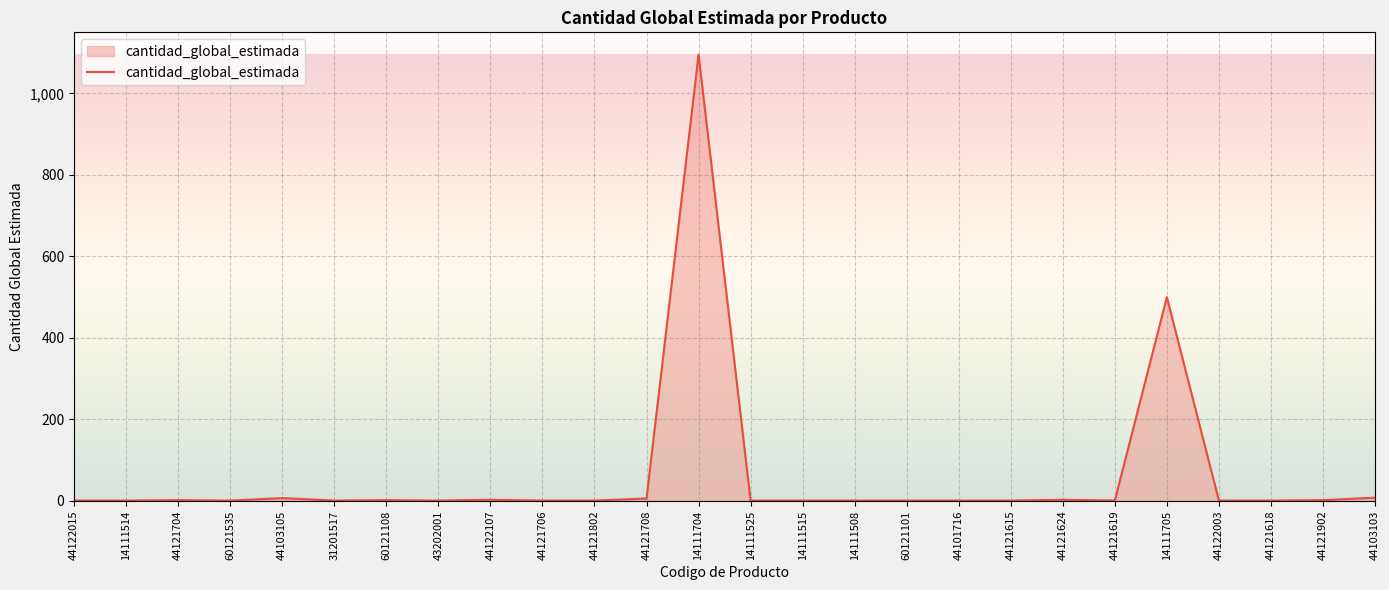

Which label corresponds to the largest value in the chart?

14111704